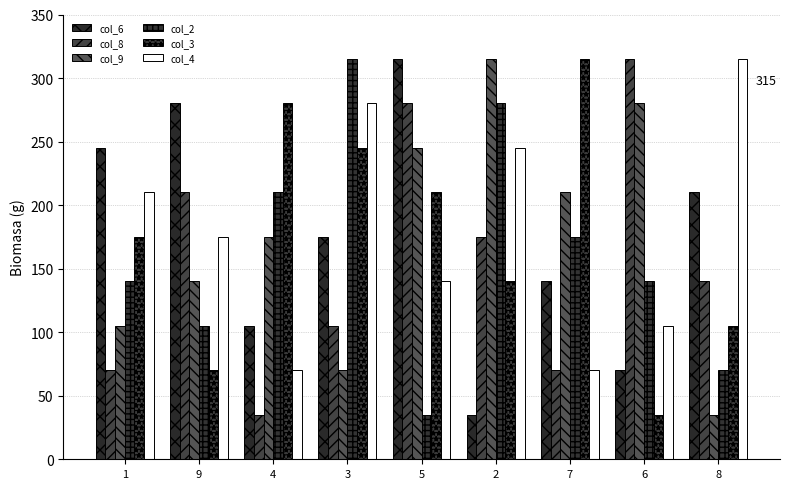

How many bars are there in each group?

6